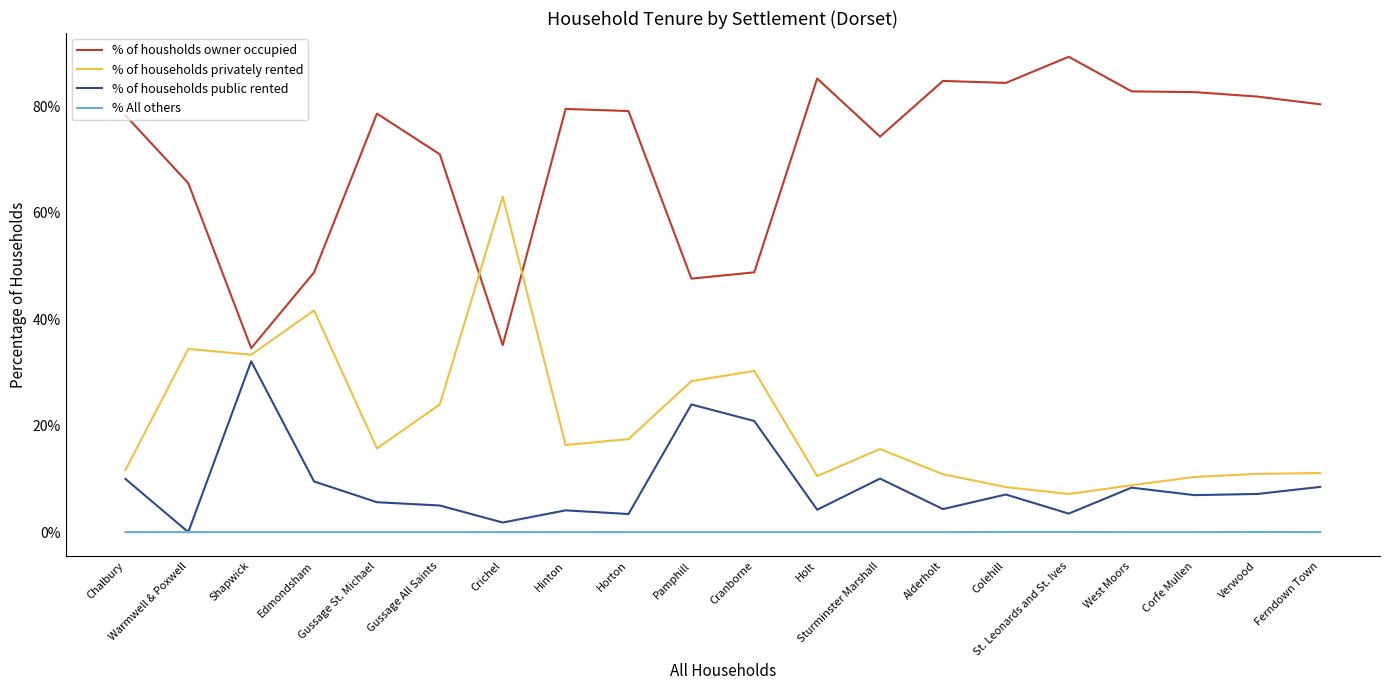

What is the highest value of the % of households public rented series?

32.1